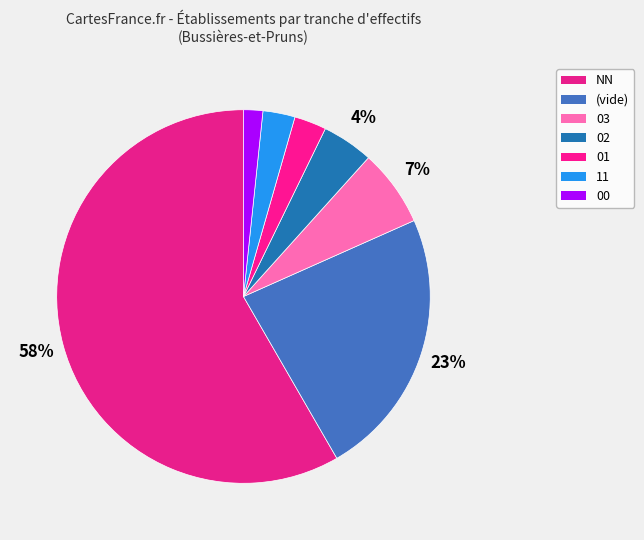

How many segments does this pie chart have?

7